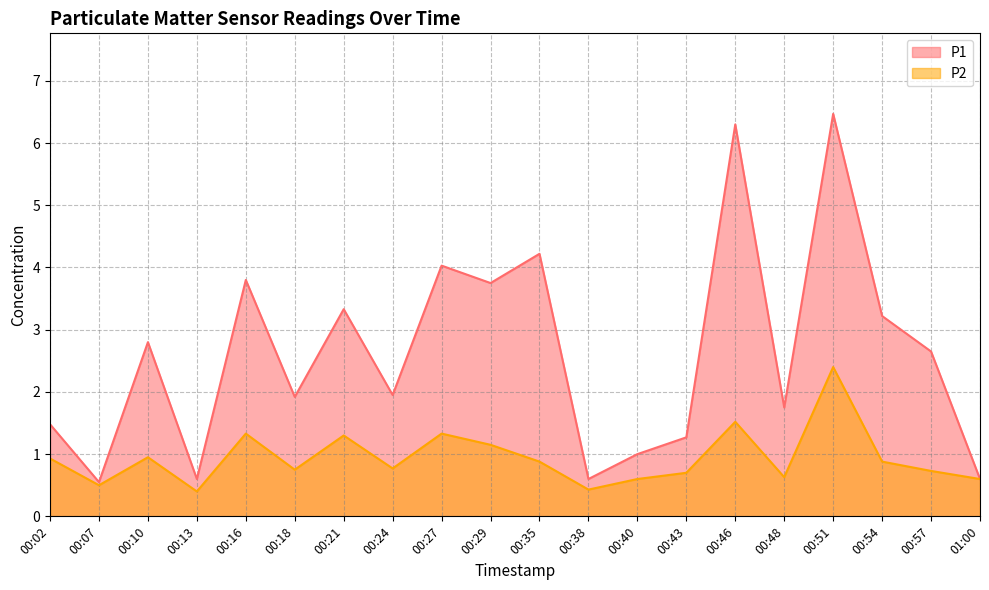

How many series are shown in this chart?

2